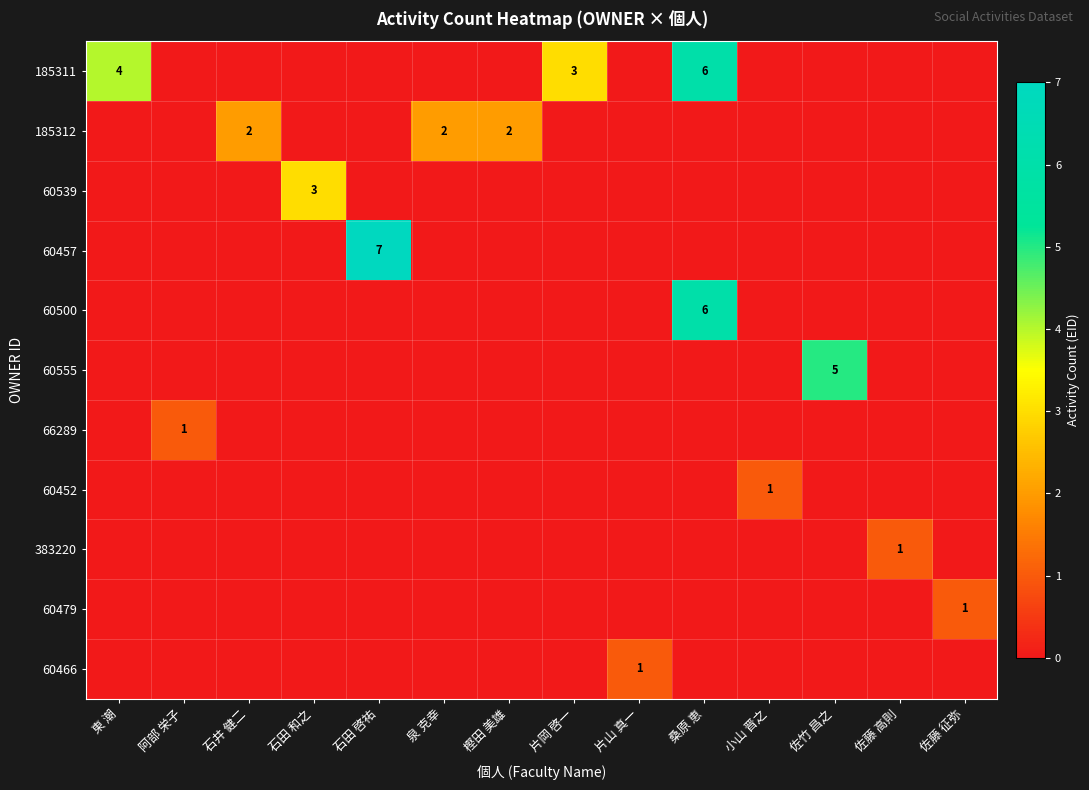

Which label corresponds to the smallest value in the chart?

阿部 栄子